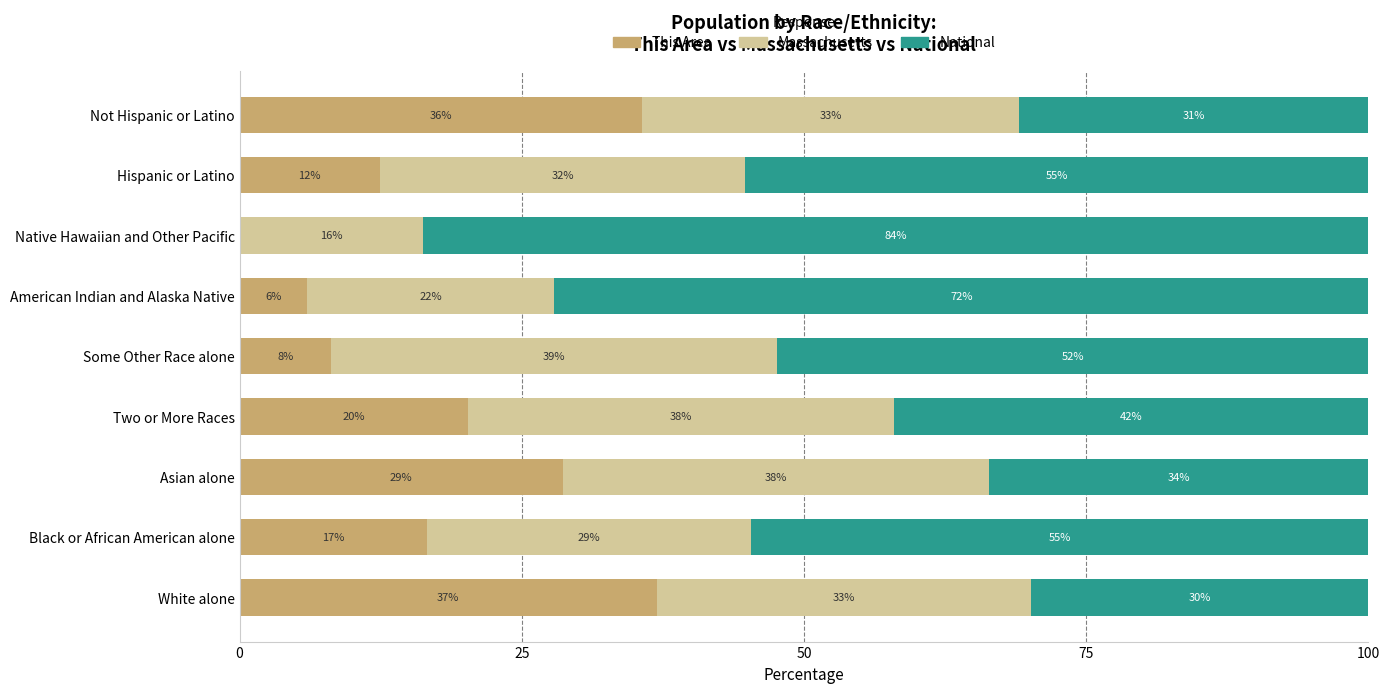

What are all the series names shown in the legend?

This Area, Massachusetts, National